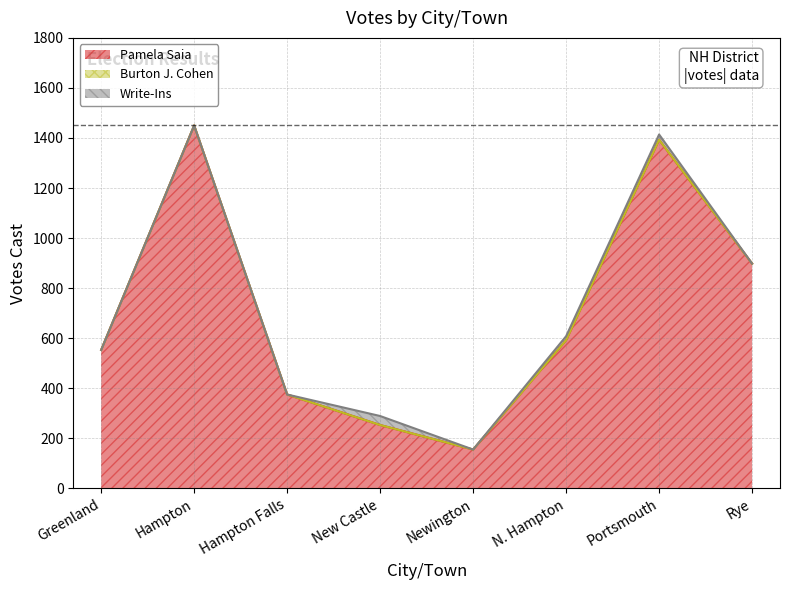

The value of Write-Ins at Greenland is 0. True or false?

True